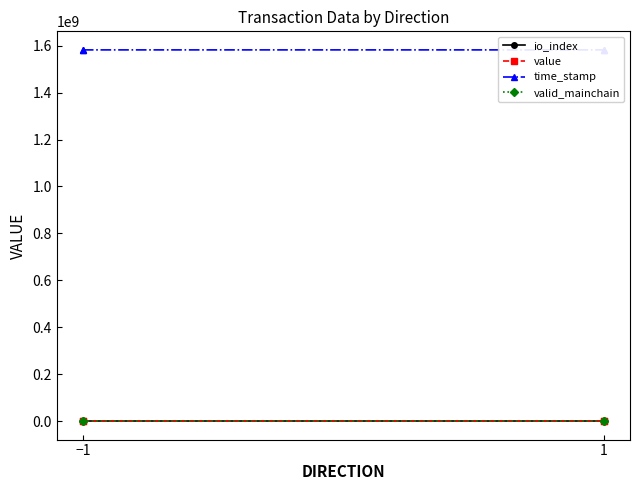

At which category is the sum across all series the highest?

−1